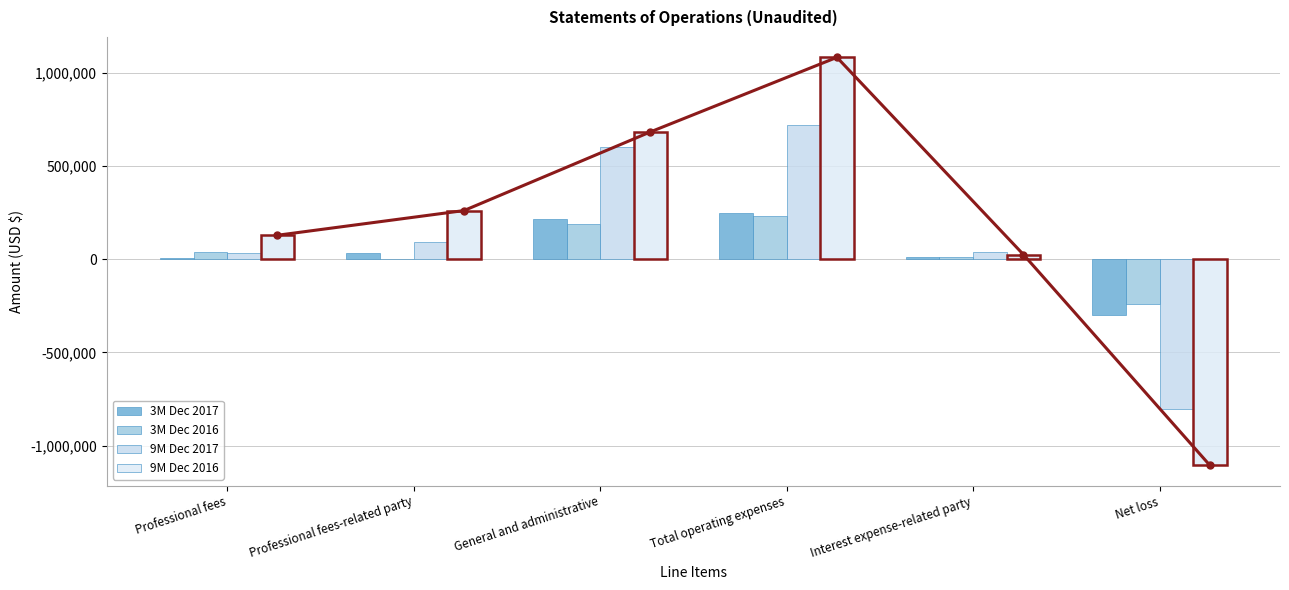

Rank the categories by 9M Dec 2017 value from highest to lowest.

Total operating expenses, General and administrative, Professional fees-related party, Interest expense-related party, Professional fees, Net loss